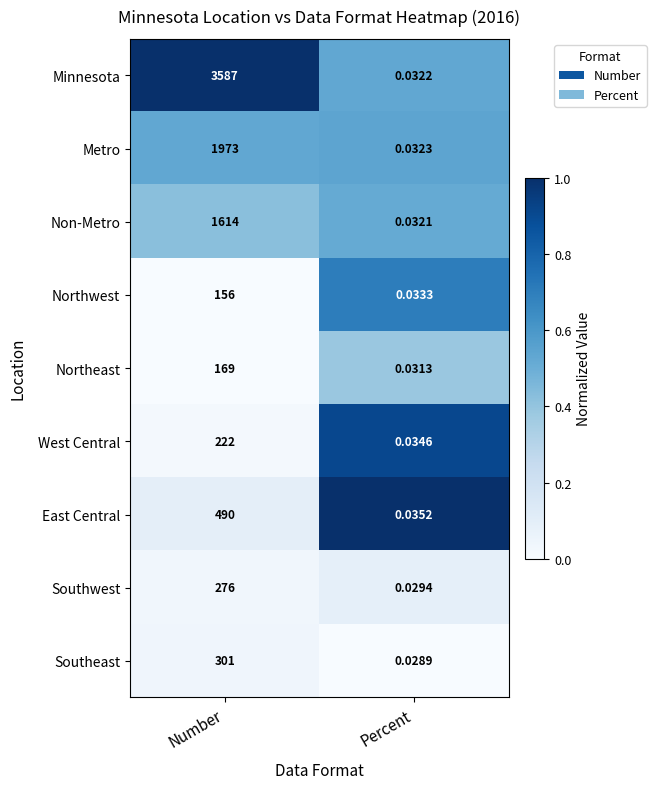

Count the number of data series in this chart.

9